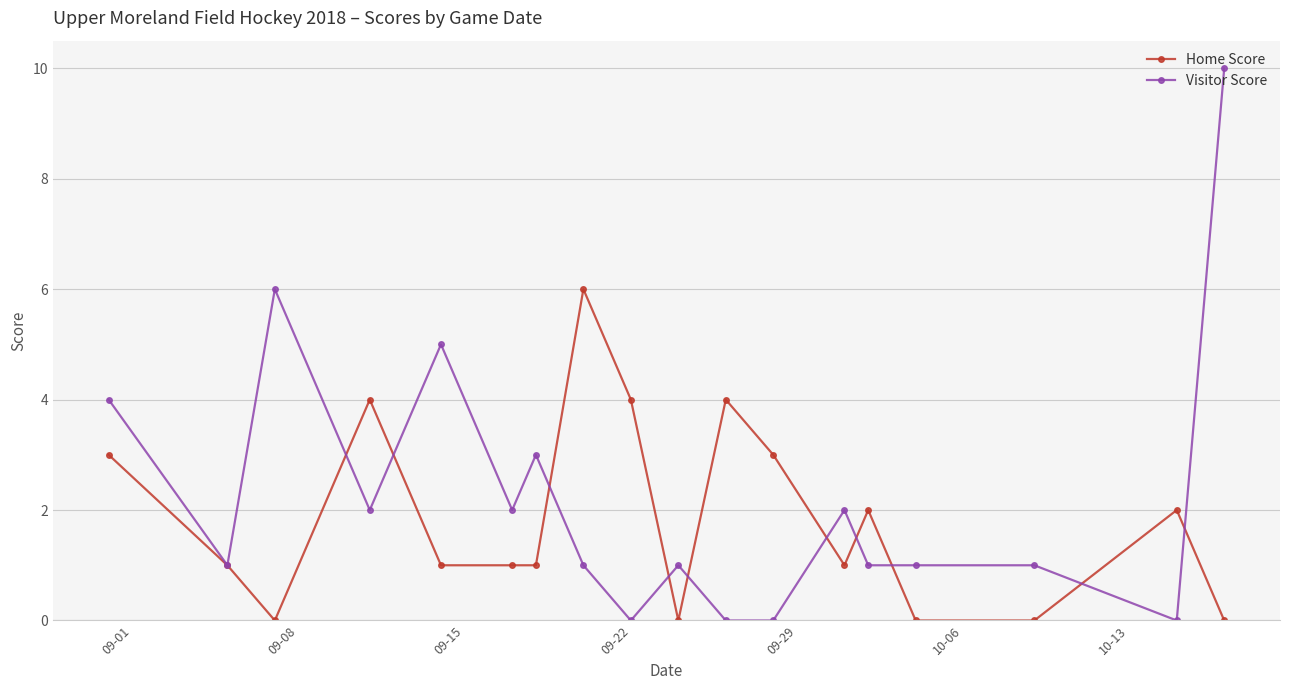

Which series has the largest range (max minus min)?

Visitor Score